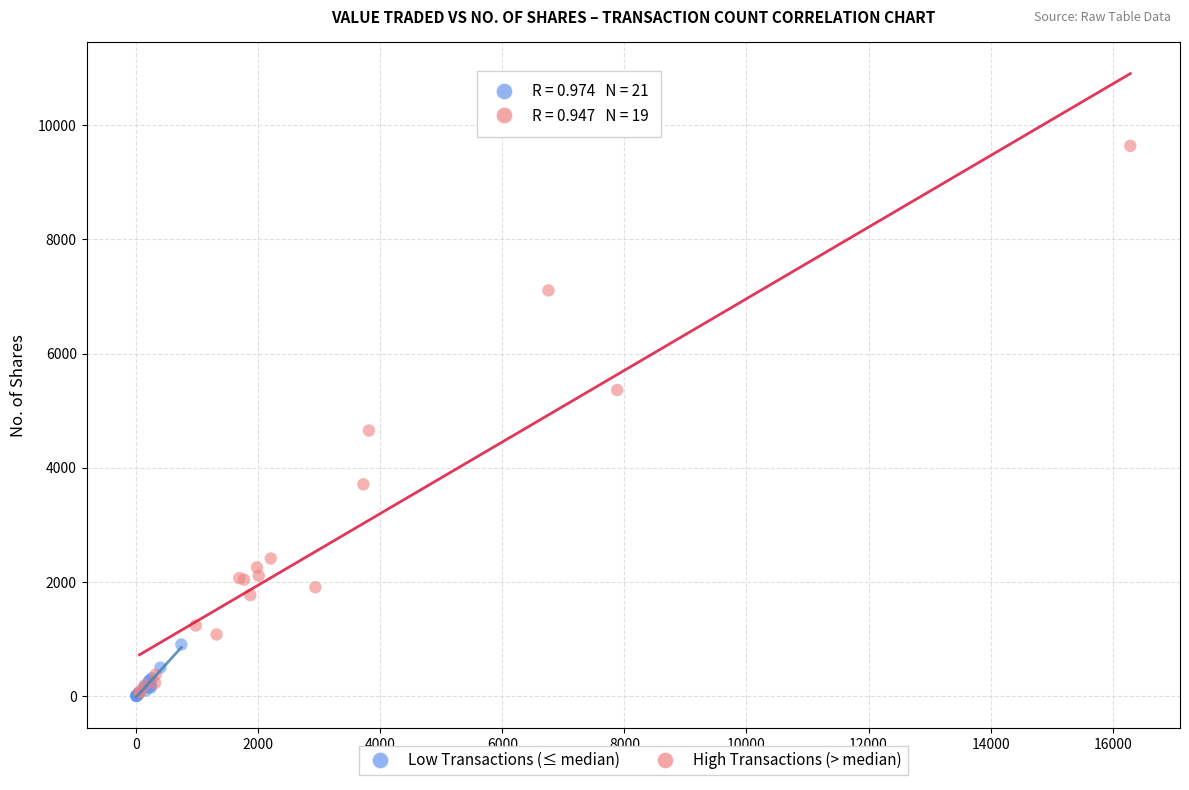

Which series contains the highest Y value?

High Transactions (> median)